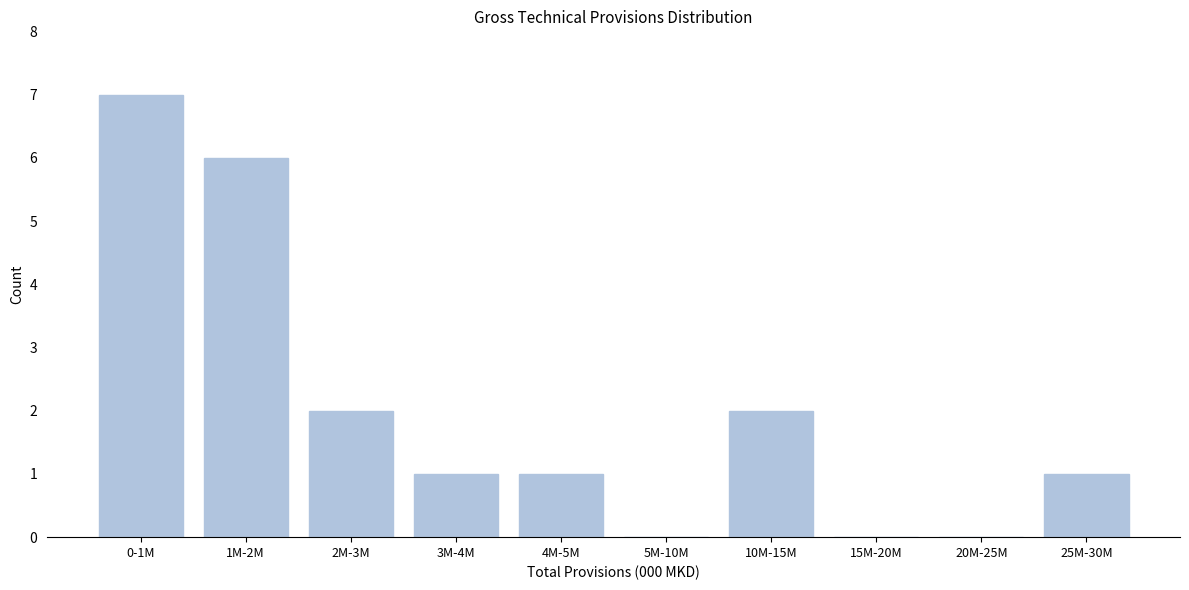

Reading left to right, transcribe all the data shown in this chart.

0-1M=7	1M-2M=6	2M-3M=2	3M-4M=1	4M-5M=1	5M-10M=0	10M-15M=2	15M-20M=0	20M-25M=0	25M-30M=1